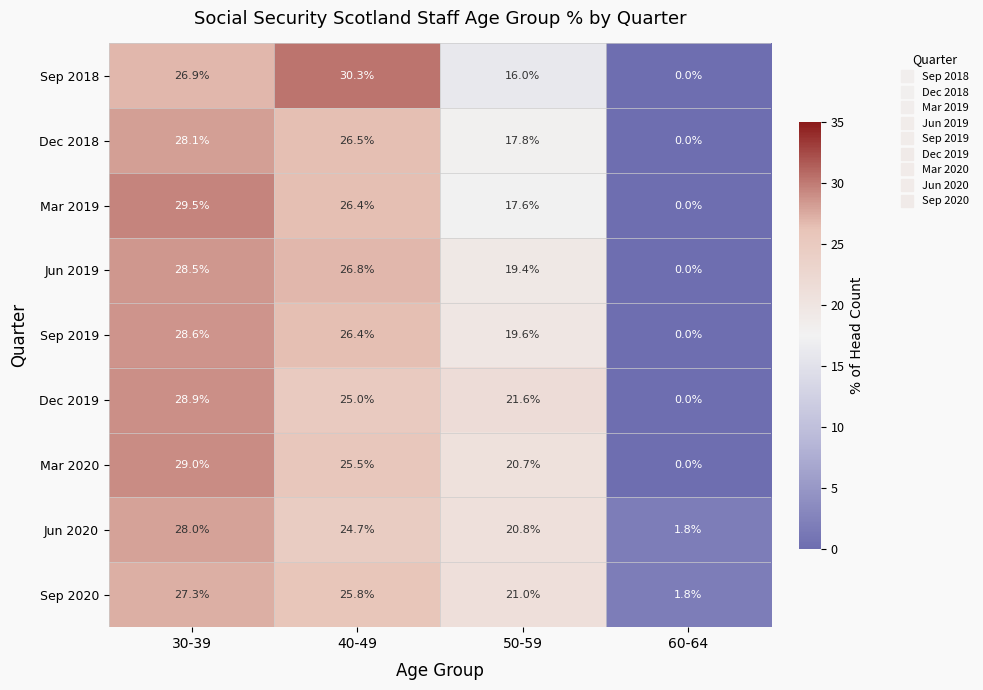

What is the total value across all series at 50-59?

174.5